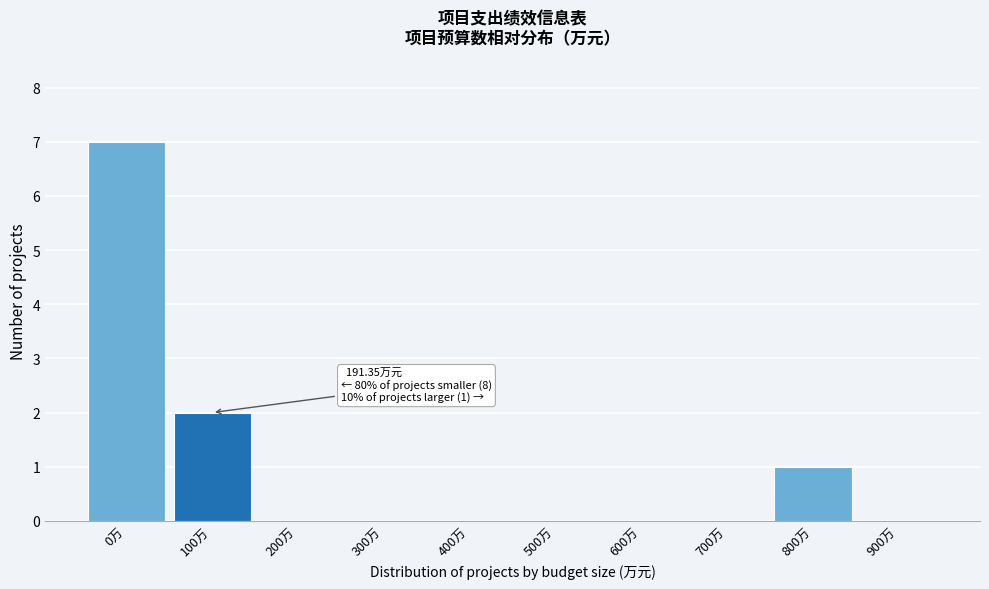

Reading left to right, extract all data points from this chart.

0万=7	100万=2	200万=0	300万=0	400万=0	500万=0	600万=0	700万=0	800万=1	900万=0